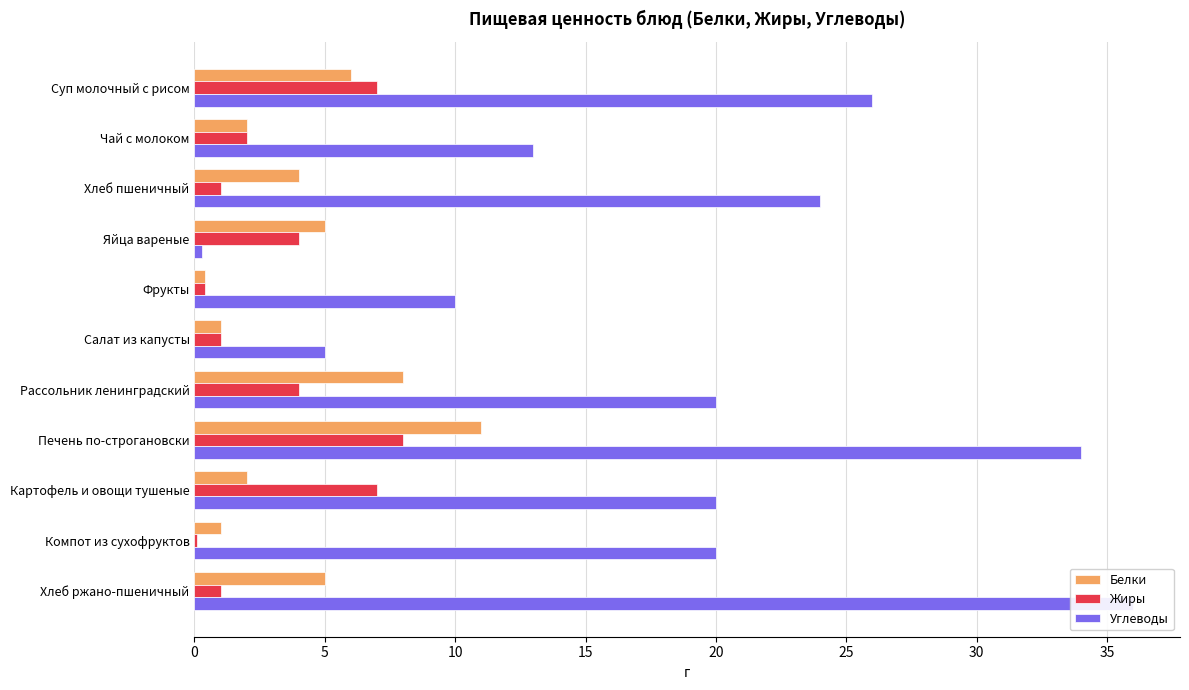

List the series in order of their peak value, lowest first.

Жиры, Белки, Углеводы